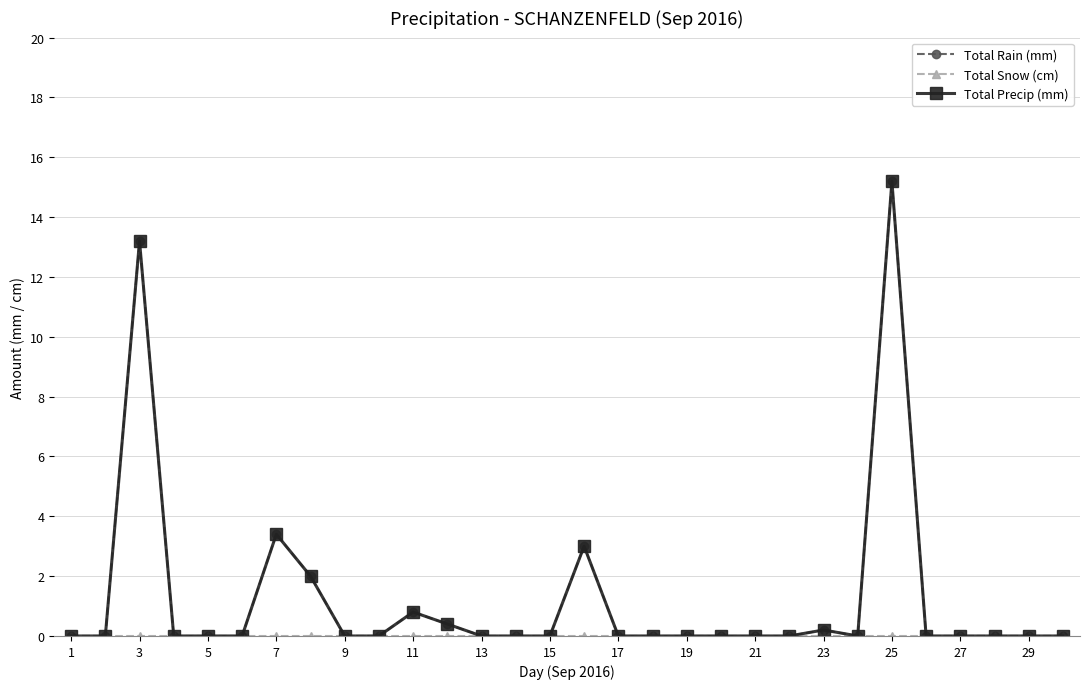

True or false: Total Rain (mm) and Total Snow (cm) intersect in this chart.

False